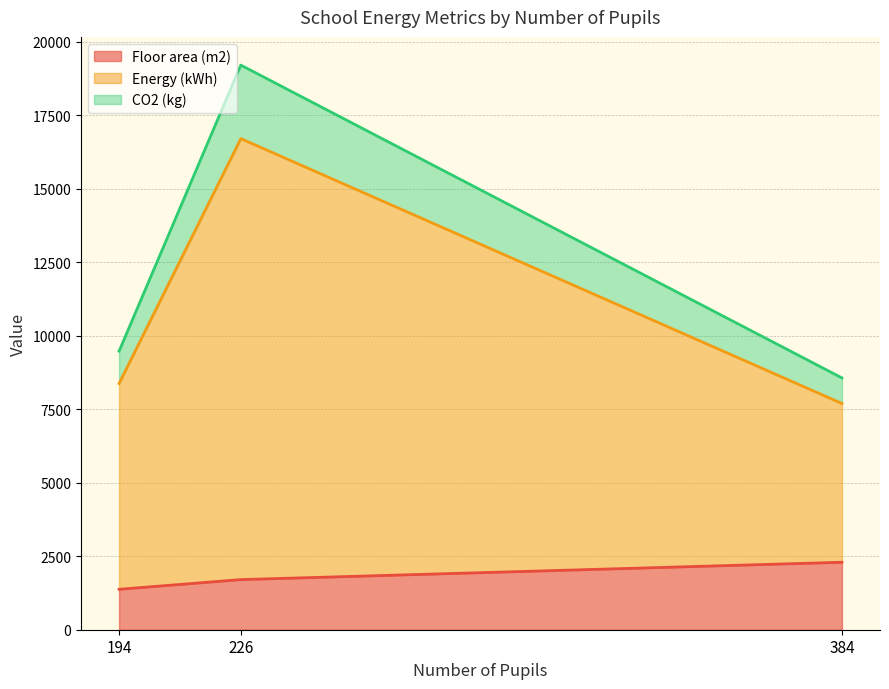

What is the difference between the maximum and minimum values in the Floor area (m2) series?

920